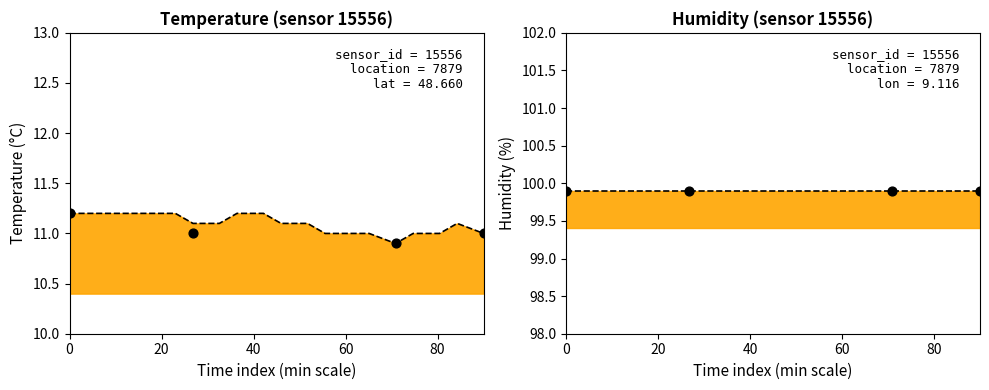

Which has a higher value, 00:21 or 00:14?

00:21